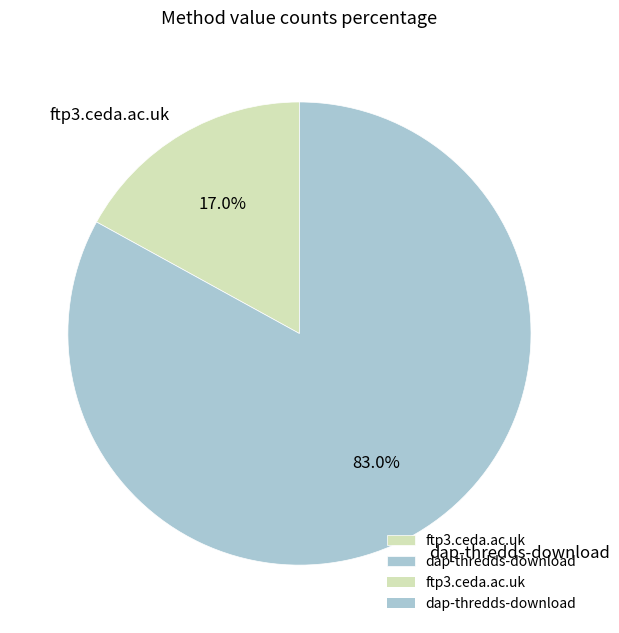

Is ftp3.ceda.ac.uk the majority of the pie?

No